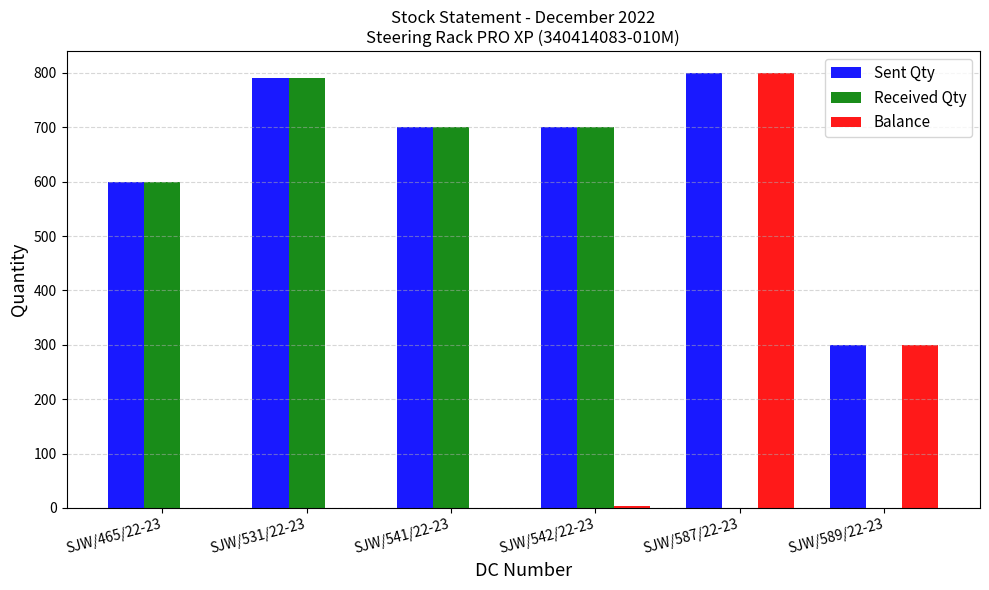

At which category does the chart reach its peak across all series?

SJW/587/22-23